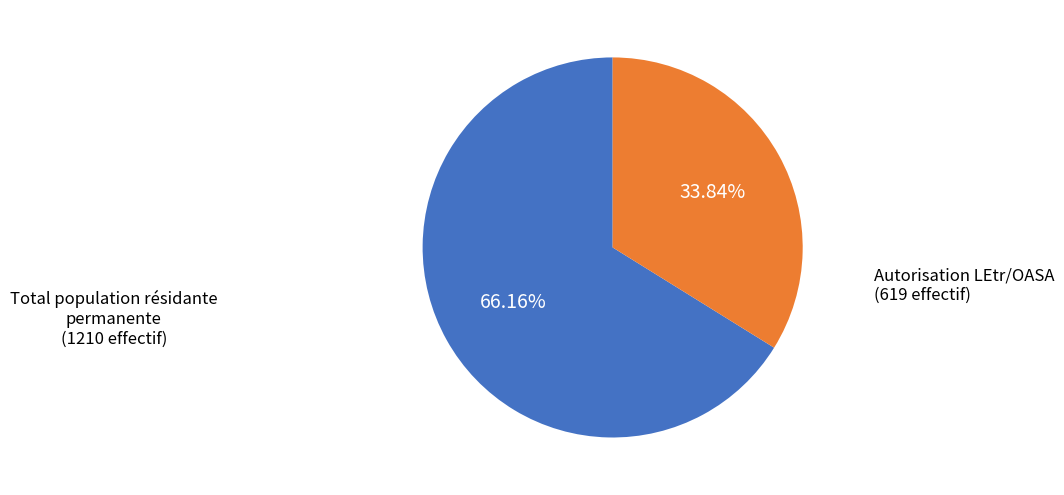

The Autorisation LEtr/OASA slice represents 34% of the pie. True or false?

True